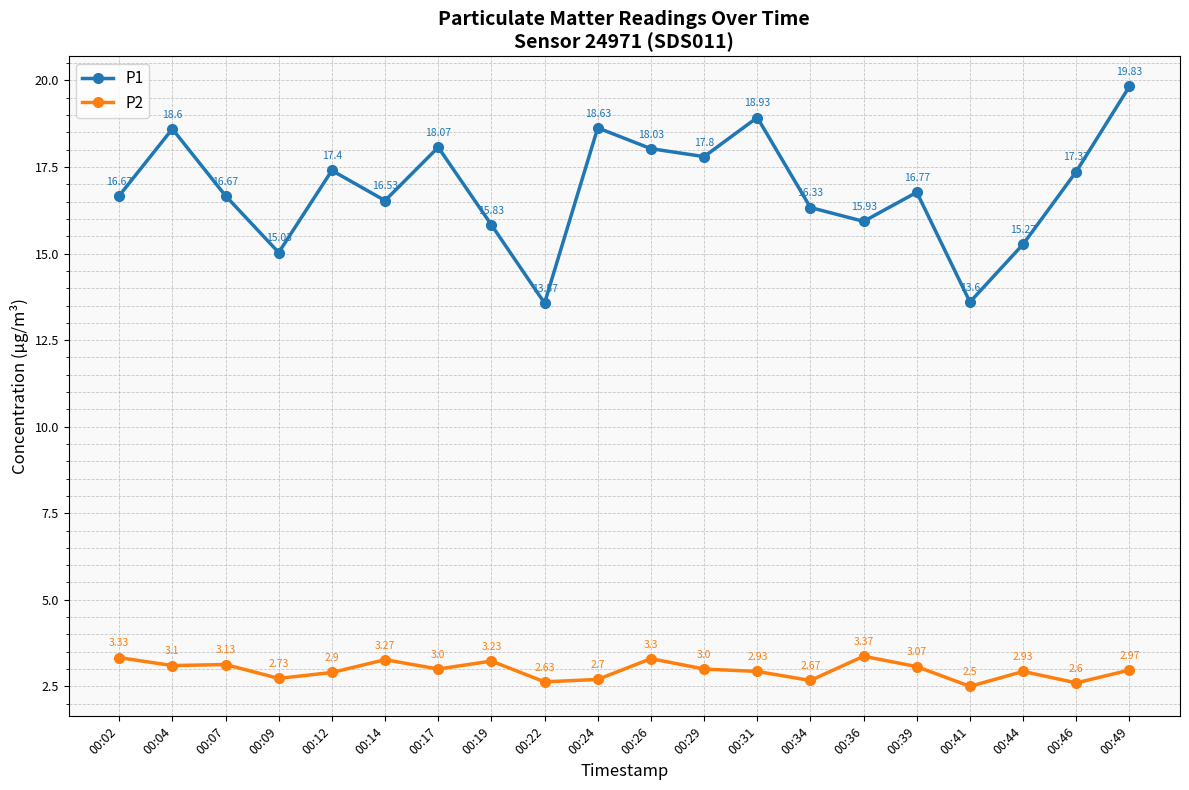

How many distinct data groups are displayed?

2